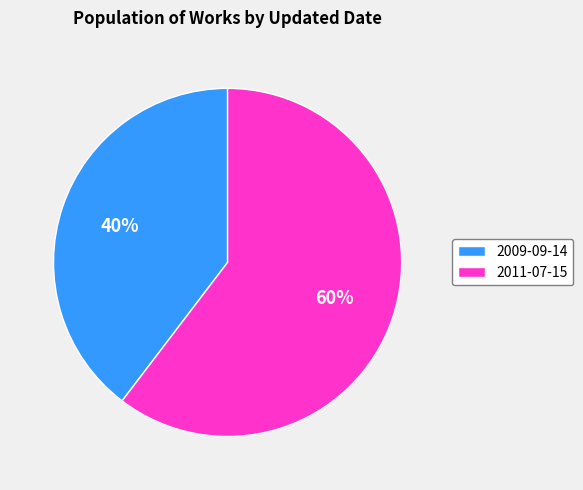

Is there any slice that represents more than half of the pie?

Yes